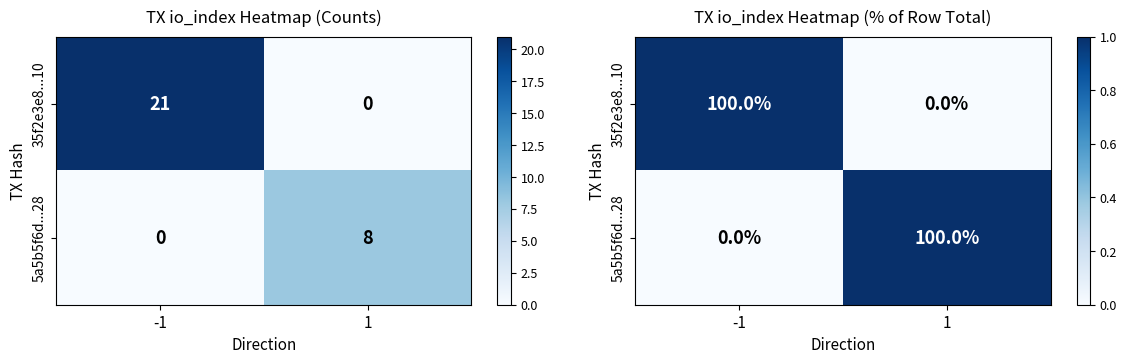

Which category has the lowest value in the 35f2e3e8...10 series?

1